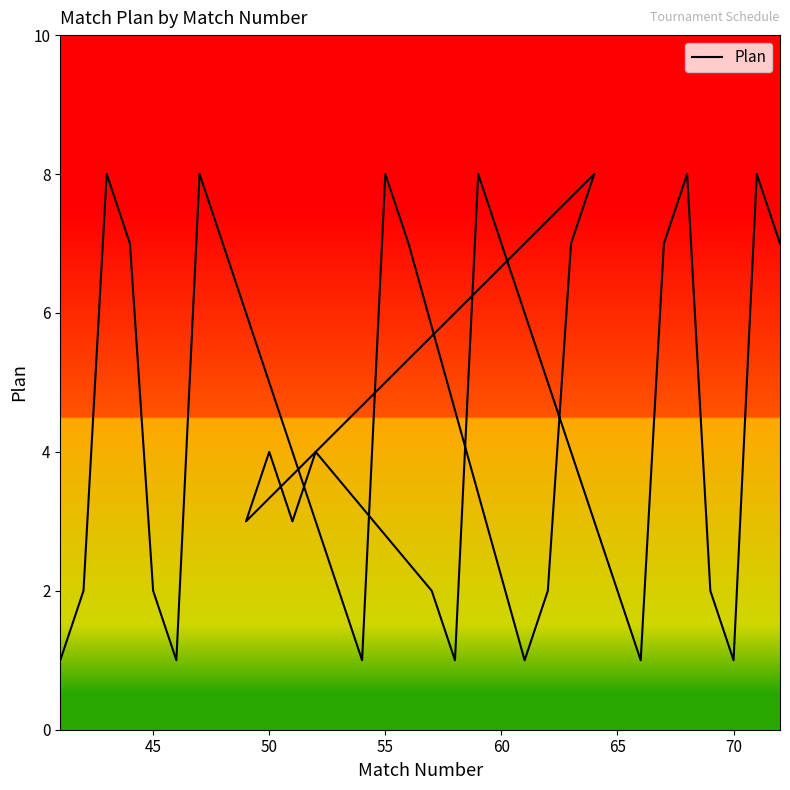

How many interior local valleys (lower than both neighbors) does the data have?

8